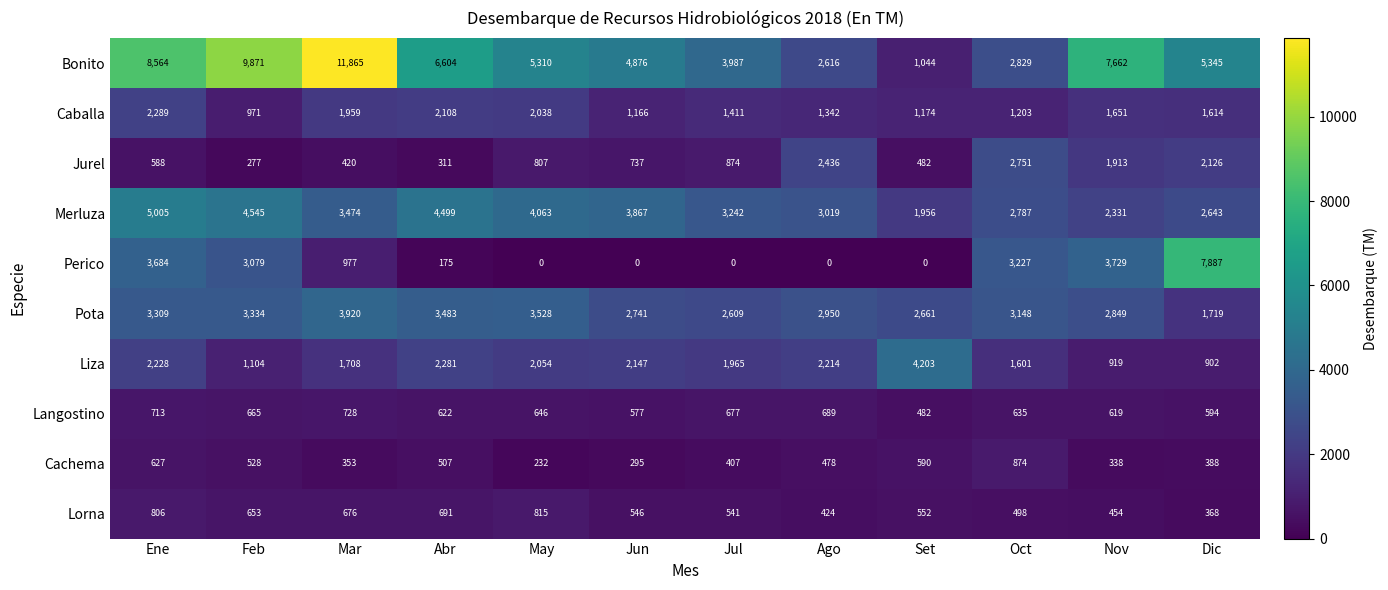

How many data points in Lorna are less than 552?

6